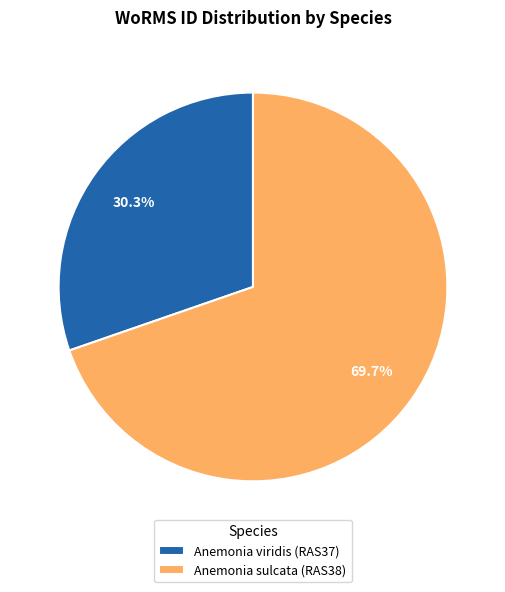

What is the smallest slice in the pie chart?

Anemonia viridis (RAS37)